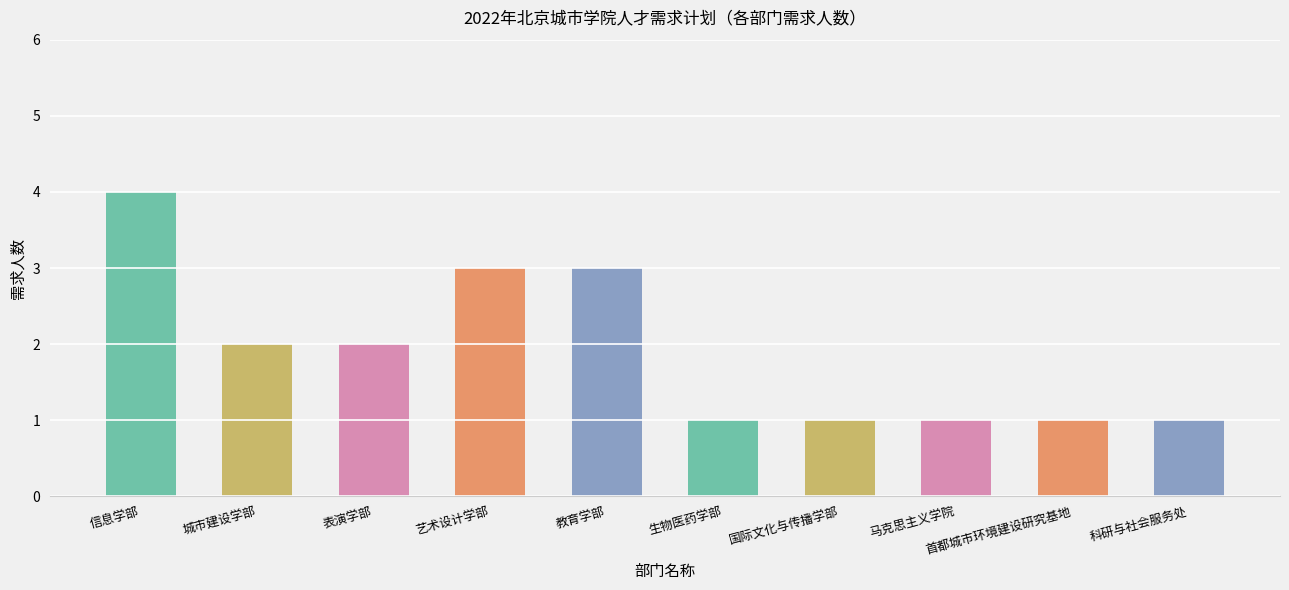

What is the label of the 1st bar from the right?

科研与社会服务处